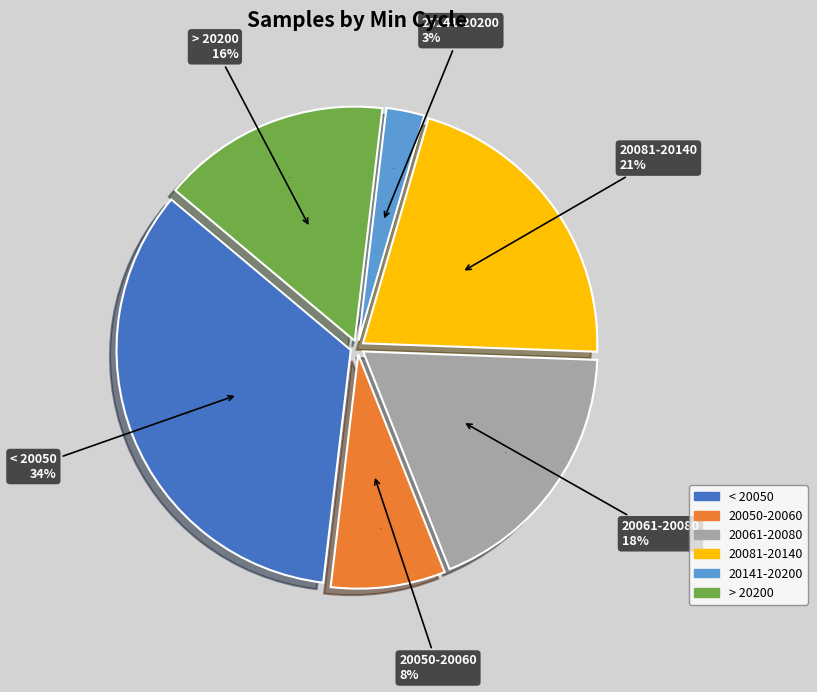

Does 28-20050 represent more than half of the total?

No